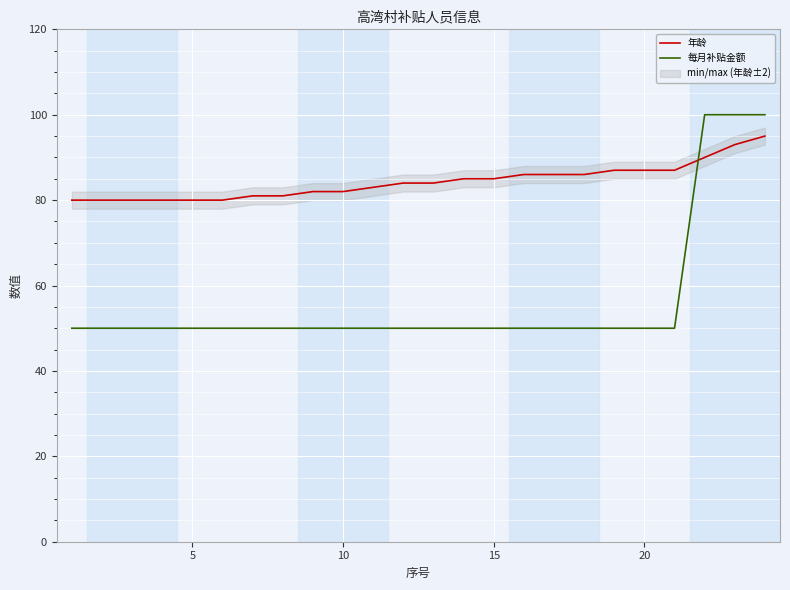

What is the maximum value for 每月补贴金额?

100